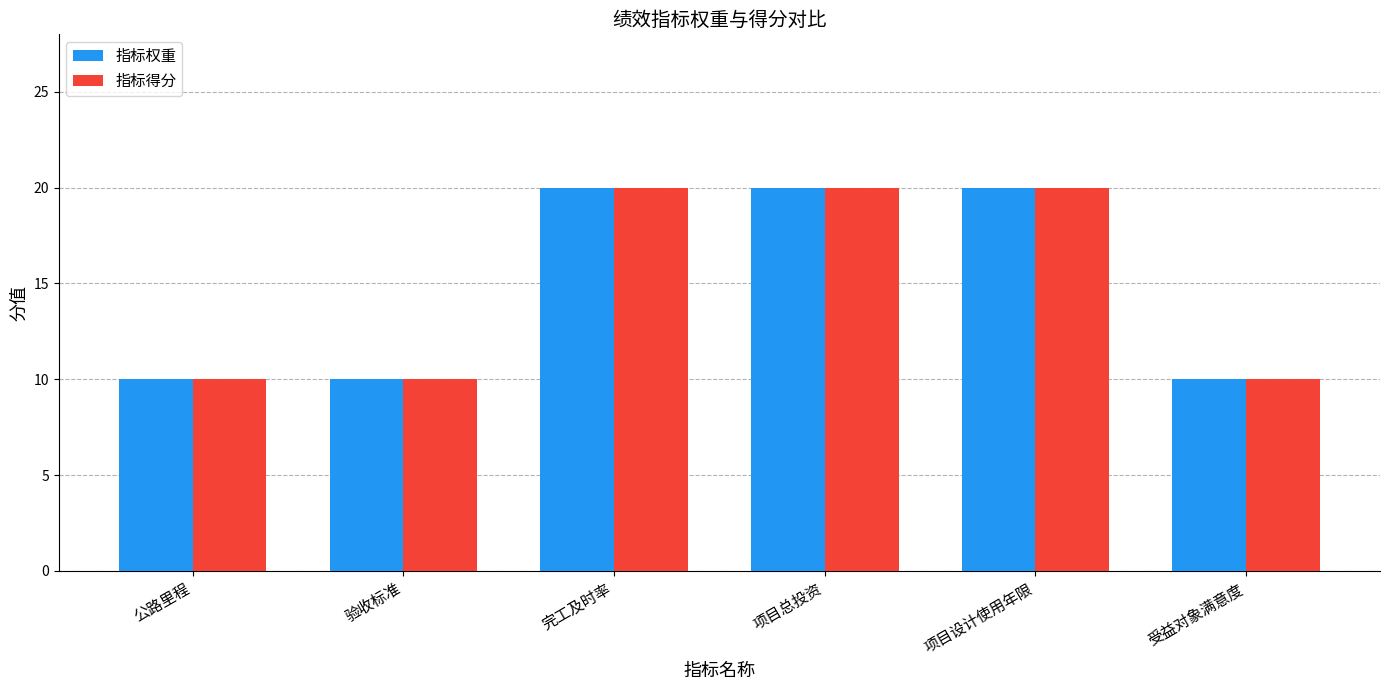

Is it true that 指标得分 equals 13 at 完工及时率?

False